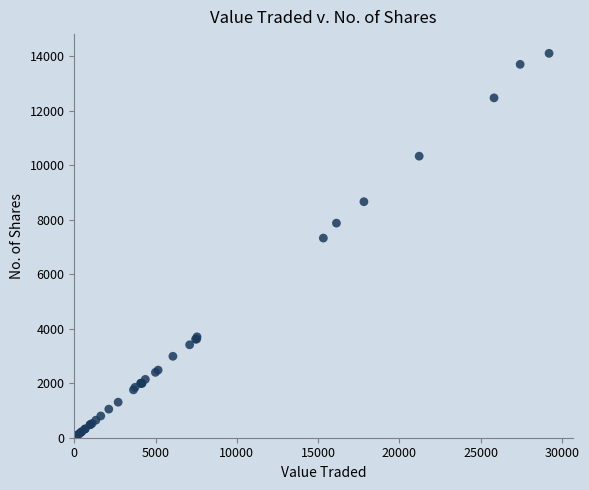

What Y value in the scatter plot is closest to 7058?

7331